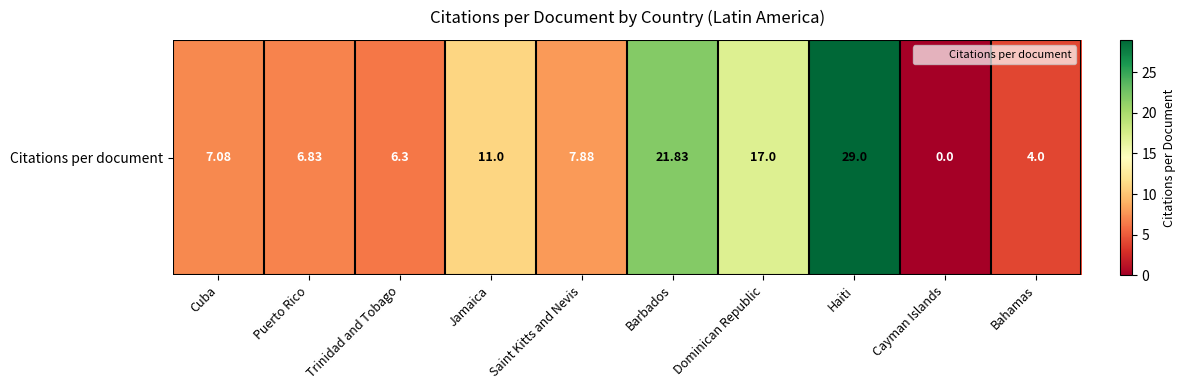

Reading left to right, extract all data points from this chart.

7.1	6.8	6.3	11.0	7.9	21.8	17.0	29.0	0.0	4.0